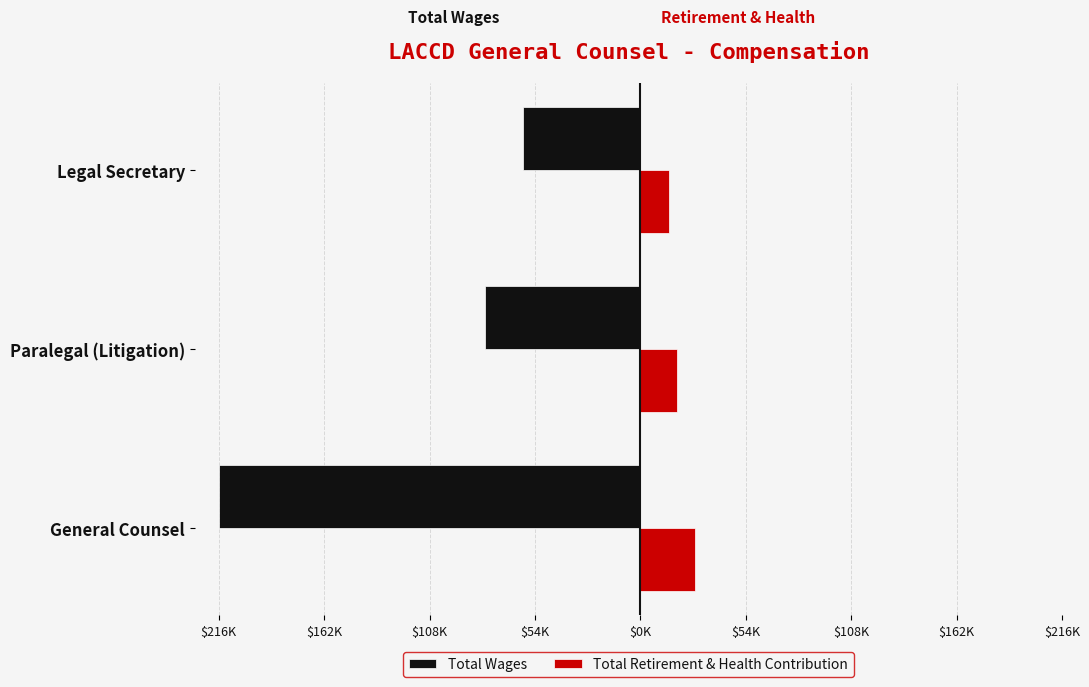

What are all the series names shown in the legend?

Total Wages, Total Retirement & Health Contribution